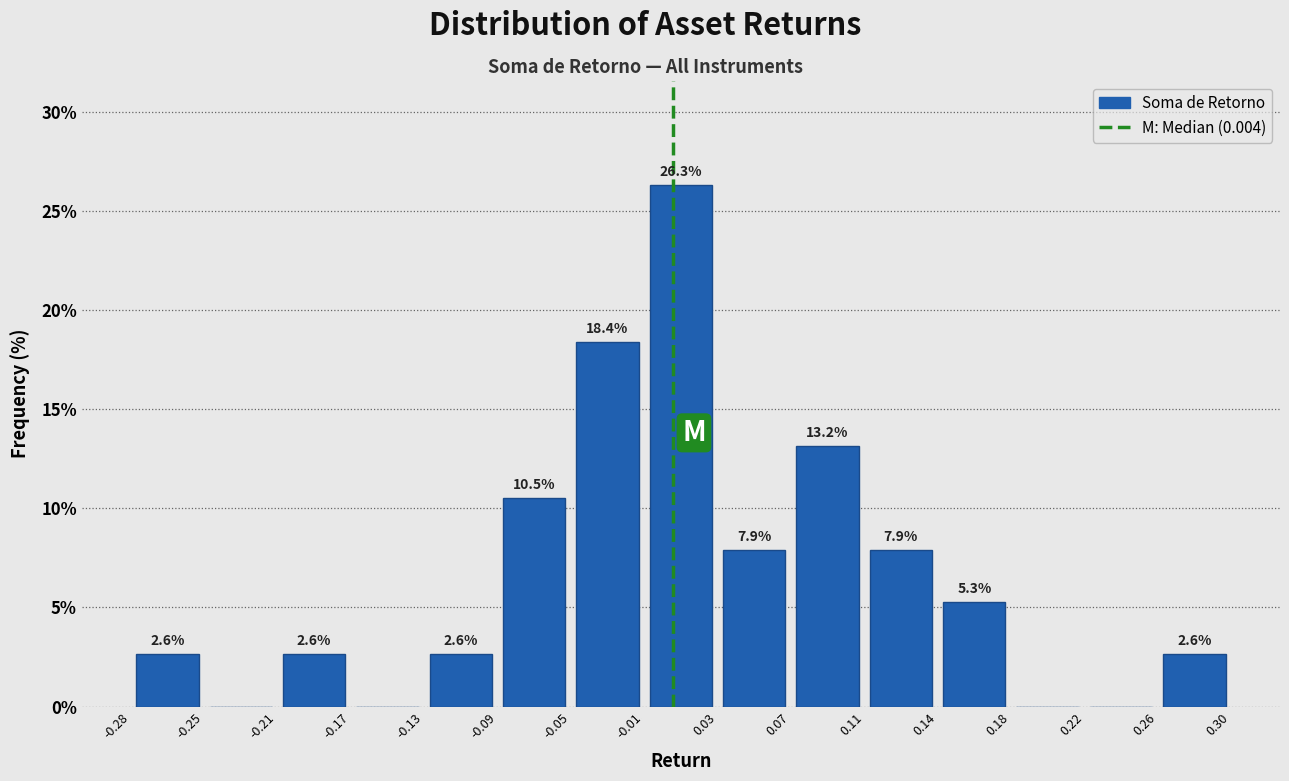

Which range on the x-axis has the tallest bar?

-0.01 to 0.03